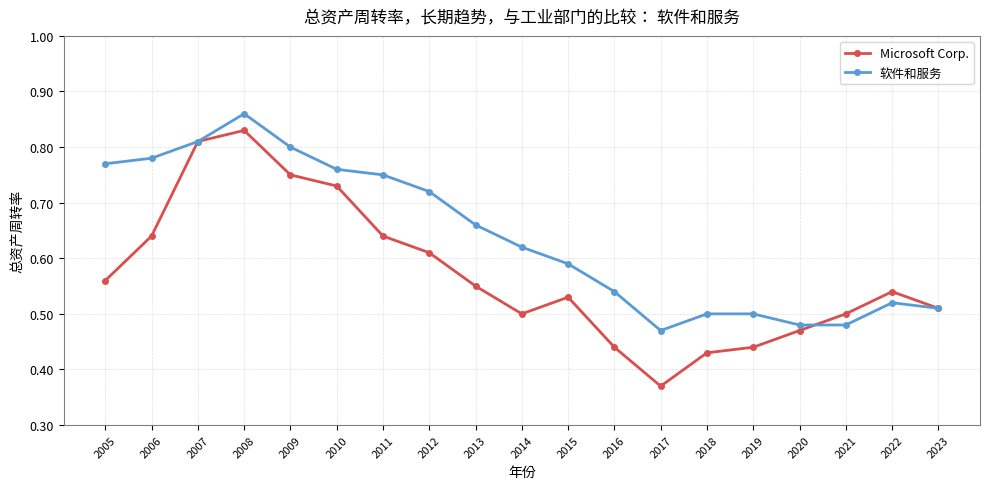

Which label corresponds to the largest value in the chart?

2008